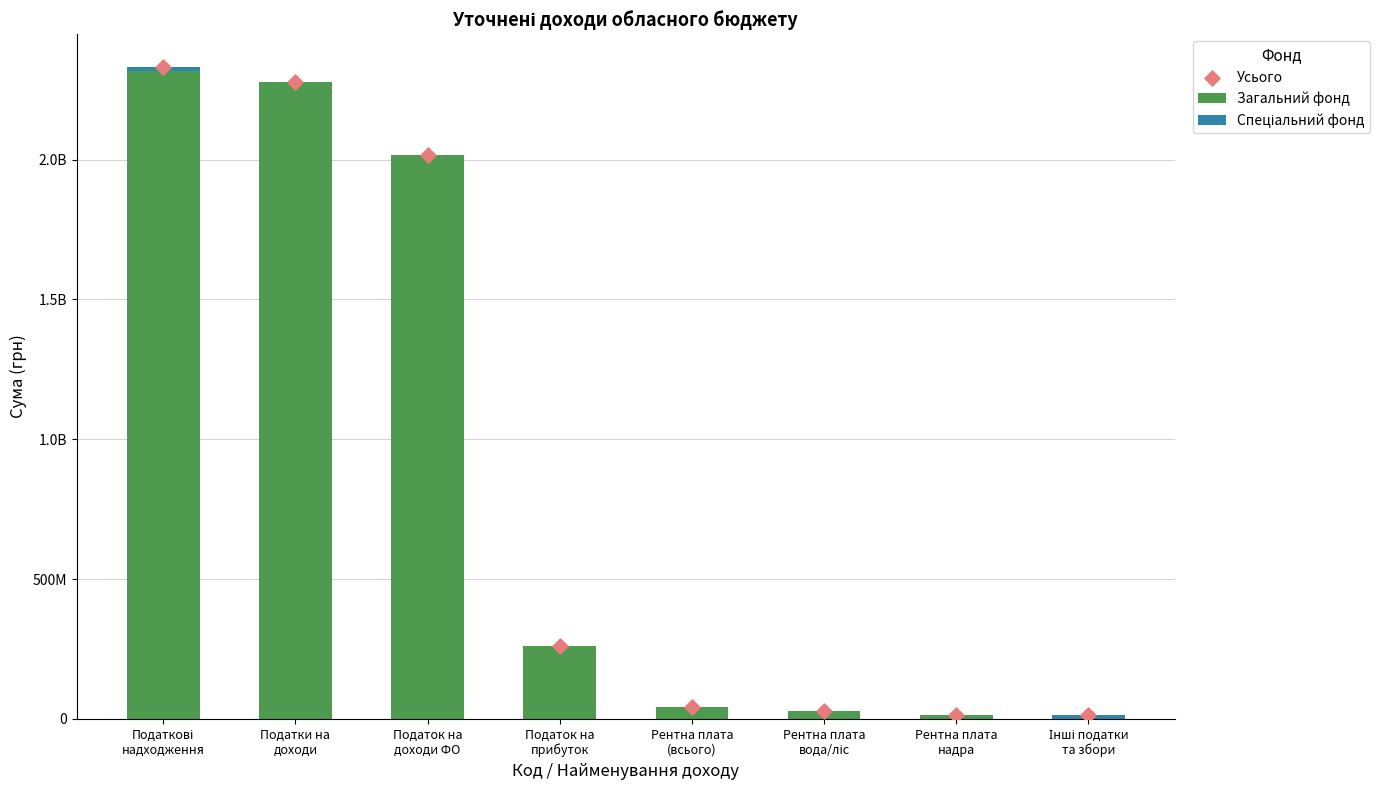

Is the value of Спеціальний фонд at Рентна плата
(всього) greater than the value of Загальний фонд at Рентна плата
надра?

No